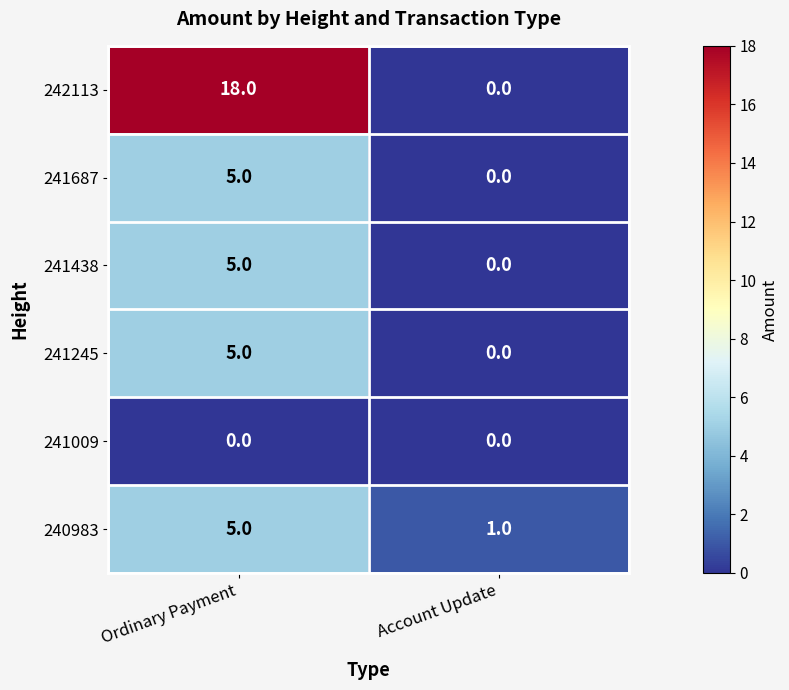

Which series has the largest range (max minus min)?

242113